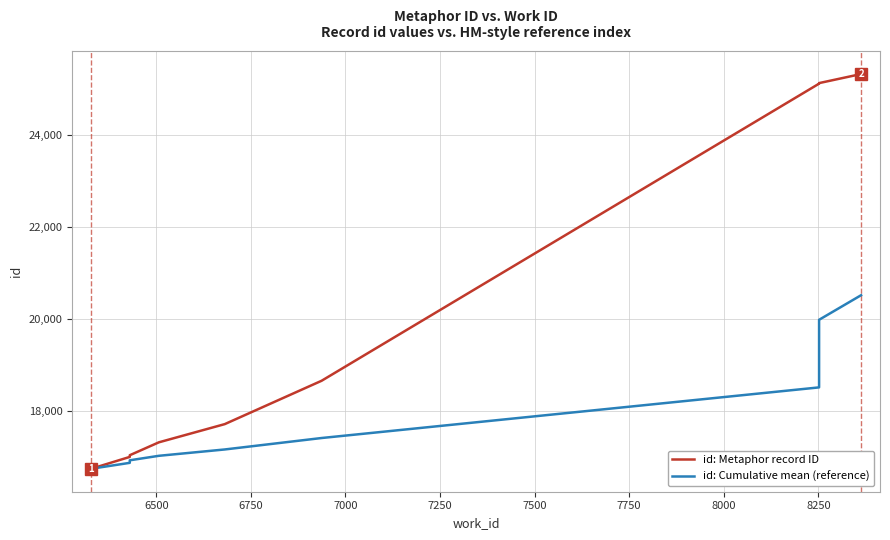

The value of id: Cumulative mean (reference) at 7500 is 22765.3. True or false?

False